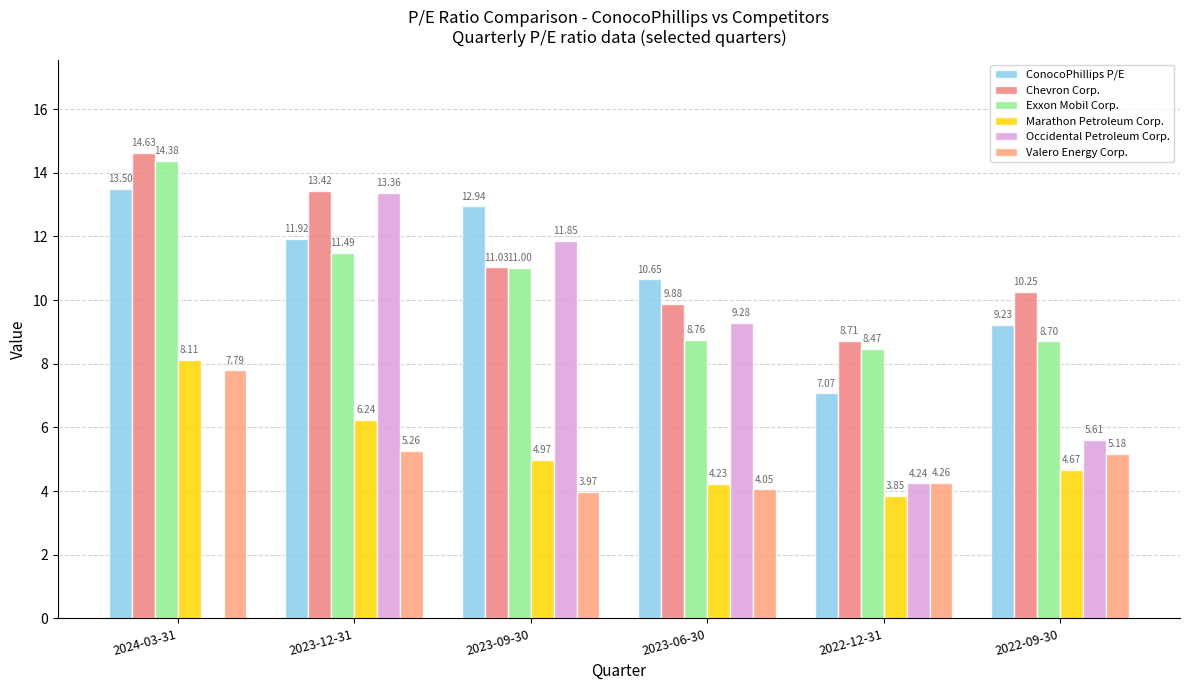

Between 2022-09-30 and 2024-03-31, which is larger?

2024-03-31